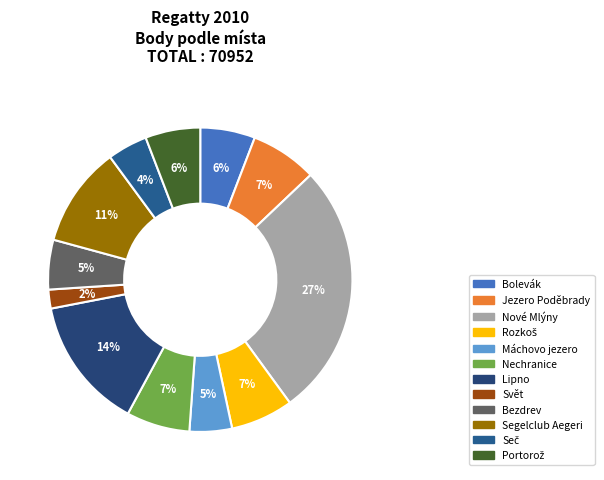

What is the ratio of the value at Segelclub Aegeri to the value at Nové Mlýny?

0.4